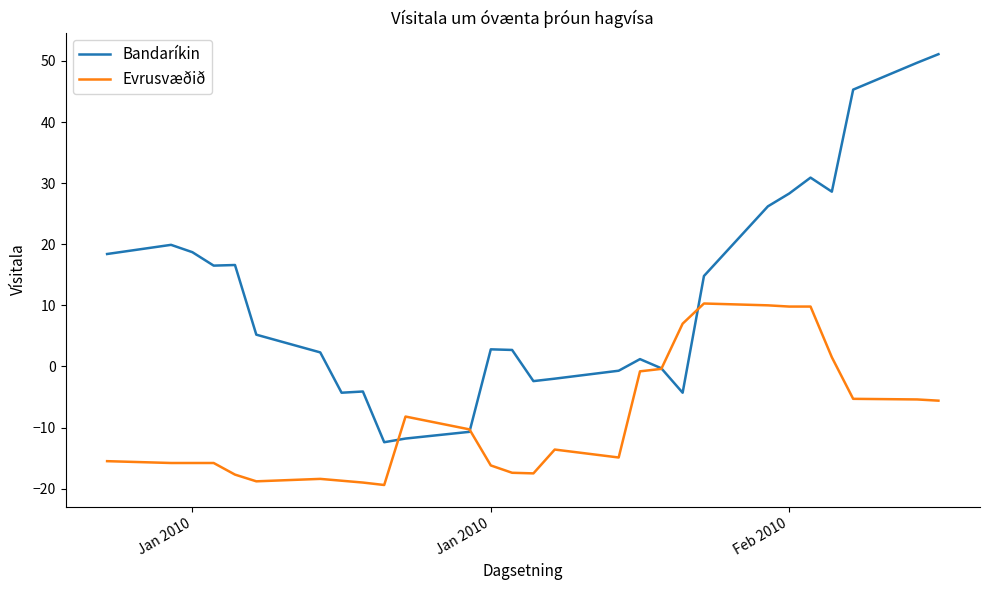

What is the difference between the maximum and minimum values in the Bandaríkin series?

63.5